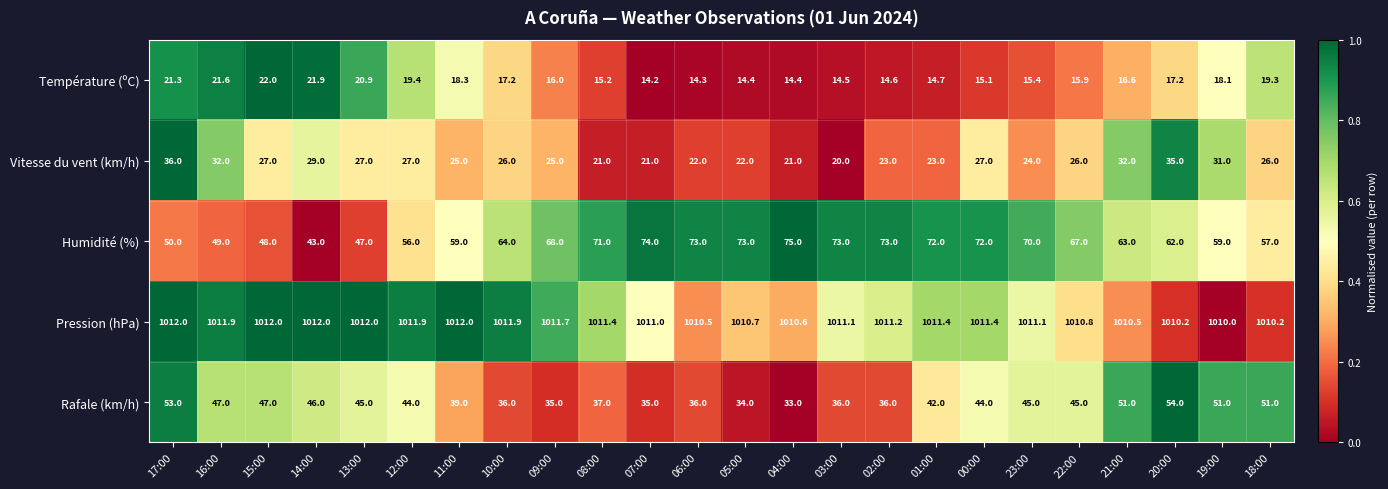

At how many categories does at least one series exceed 870?

24